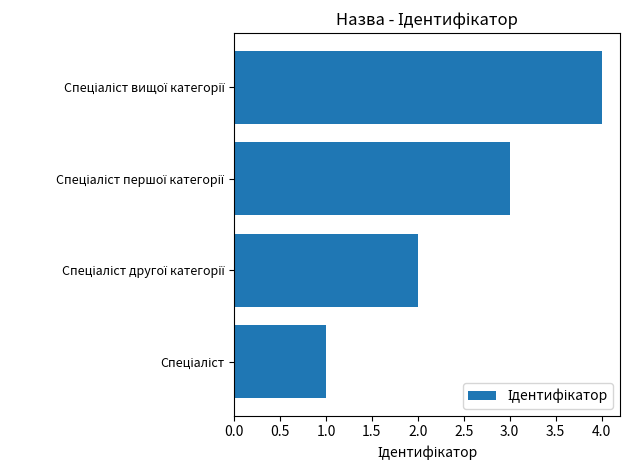

What is the maximum value shown in the chart?

4